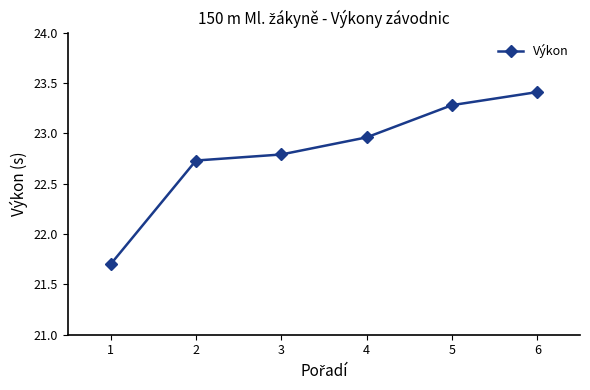

What is the ratio of the value at 4 to the value at 3?

1.0